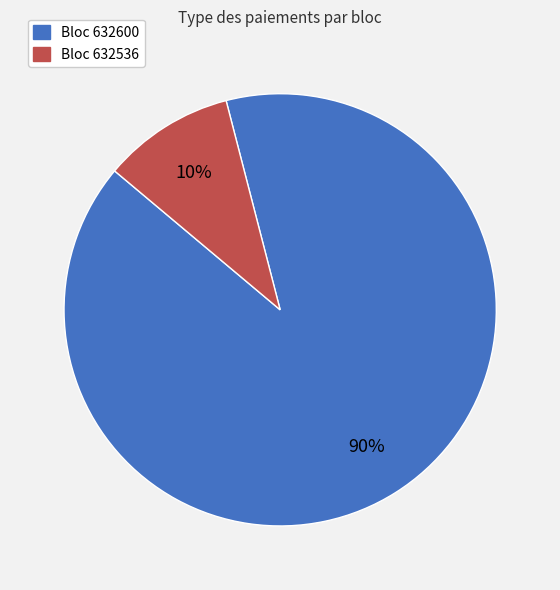

True or false: Bloc 632600 accounts for 99% of the total.

False